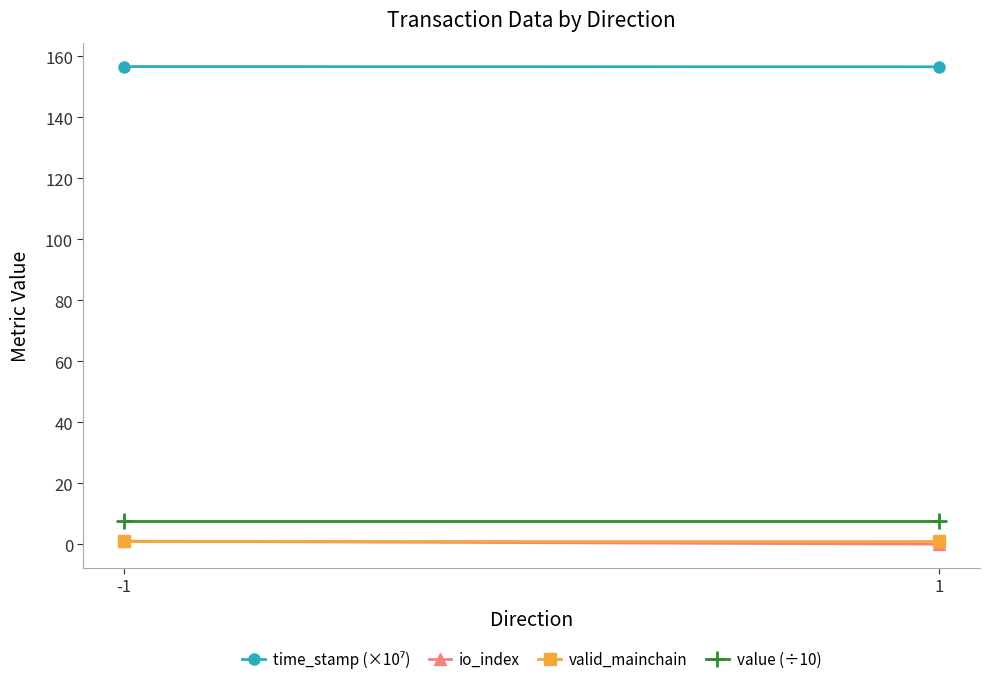

Is the value of io_index at -1 greater than the value of value (÷10) at -1?

No